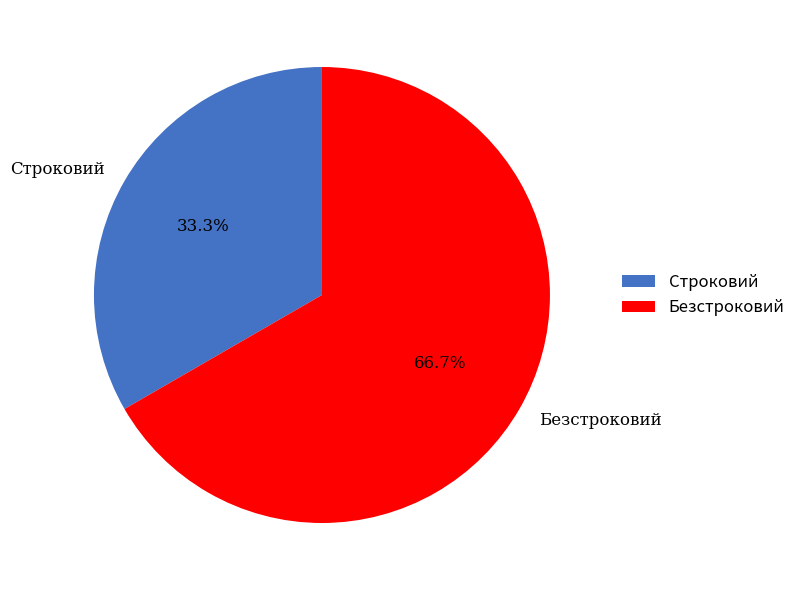

To the nearest percent, what is the difference between the largest and smallest slice percentages?

33%